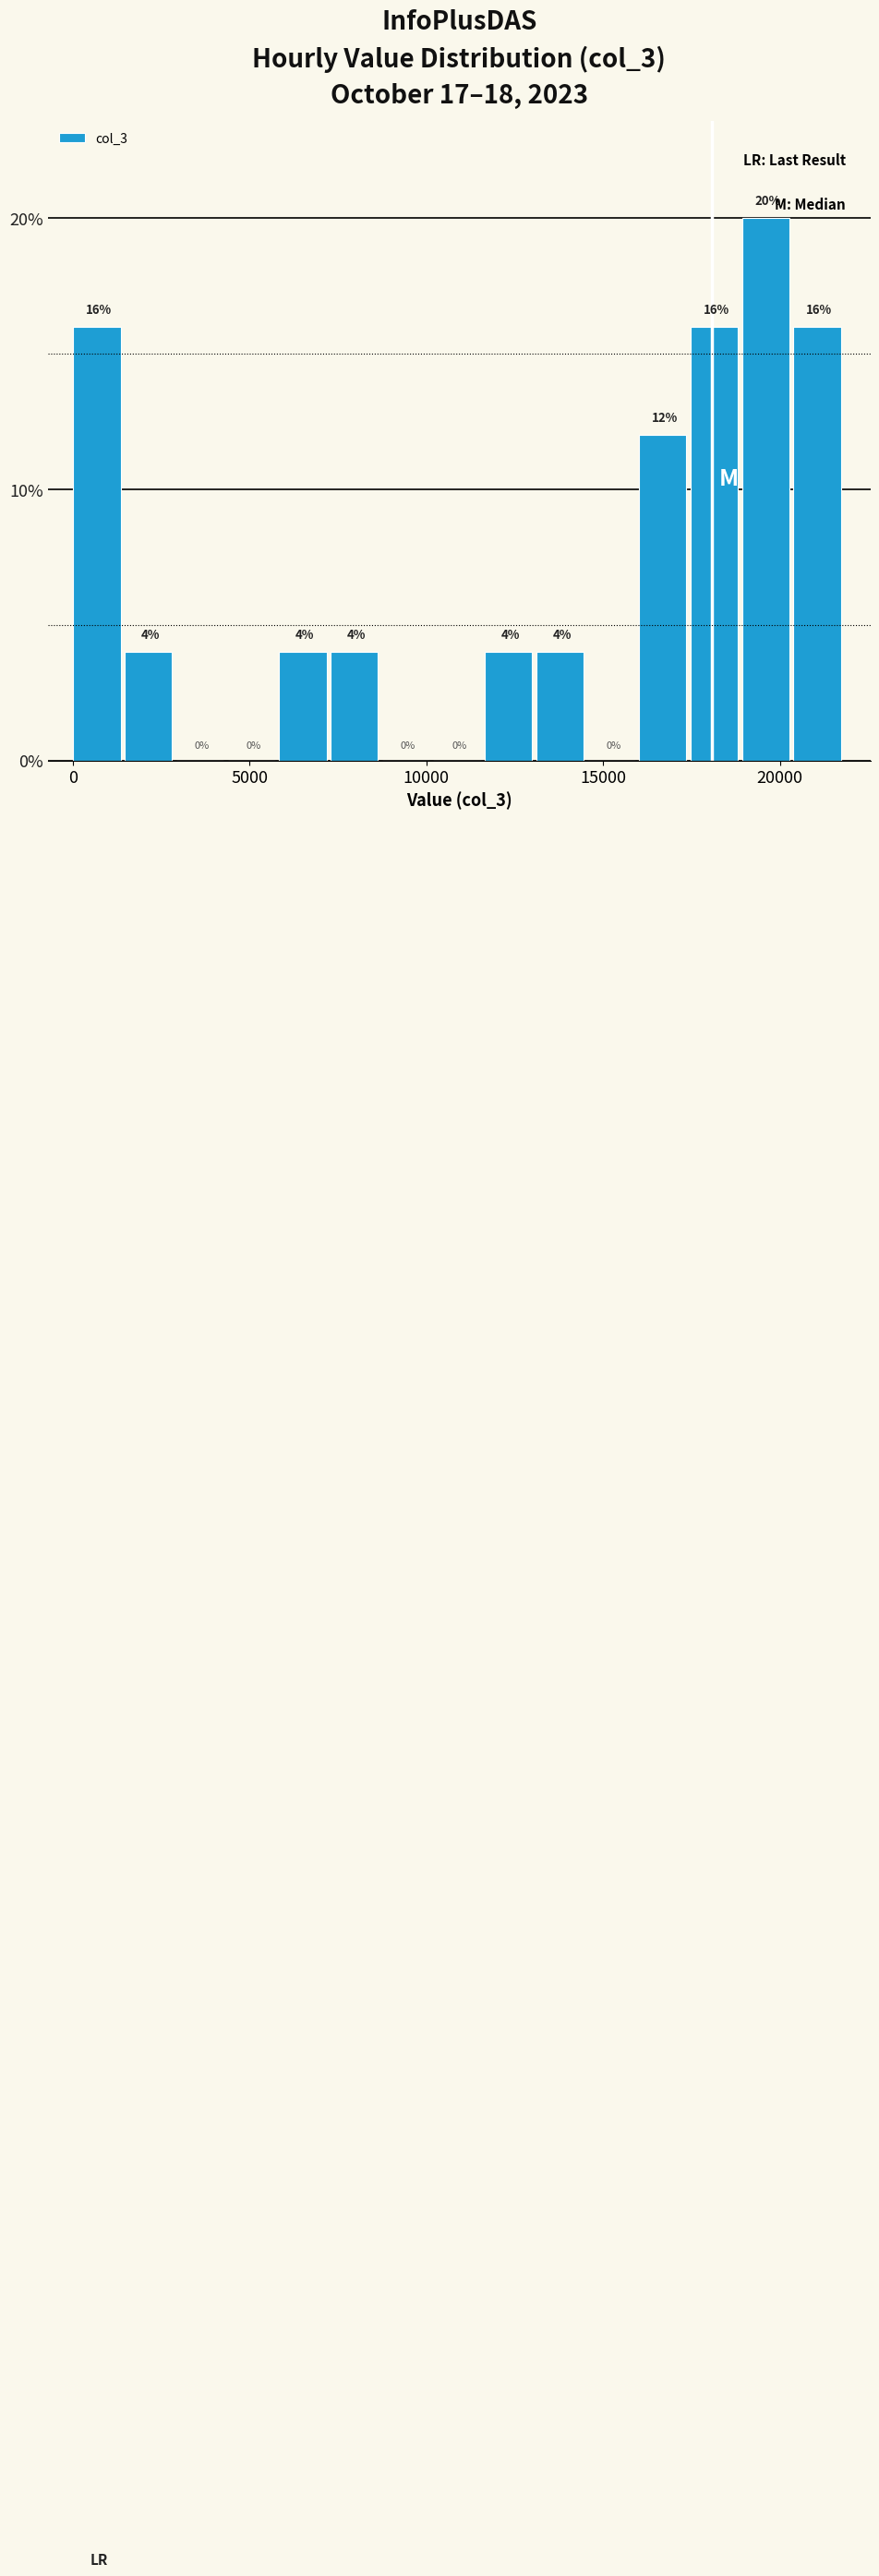

Around what value on the x-axis is the tallest bar? Give the approximate position of its centre, as read against the axis.

19500